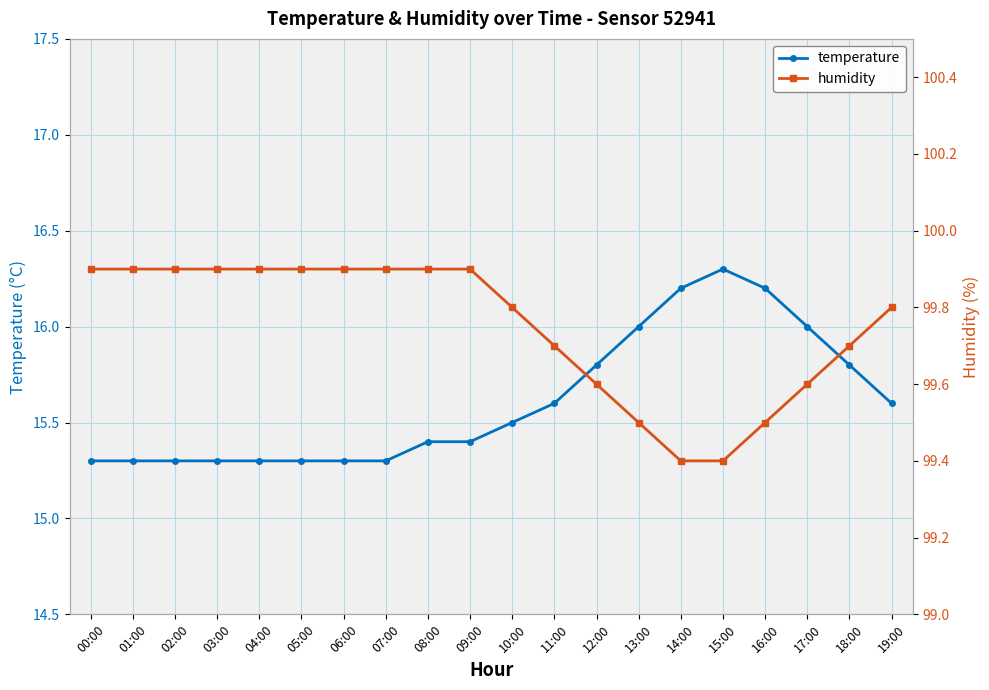

What is the sum of all humidity values?

1995.0